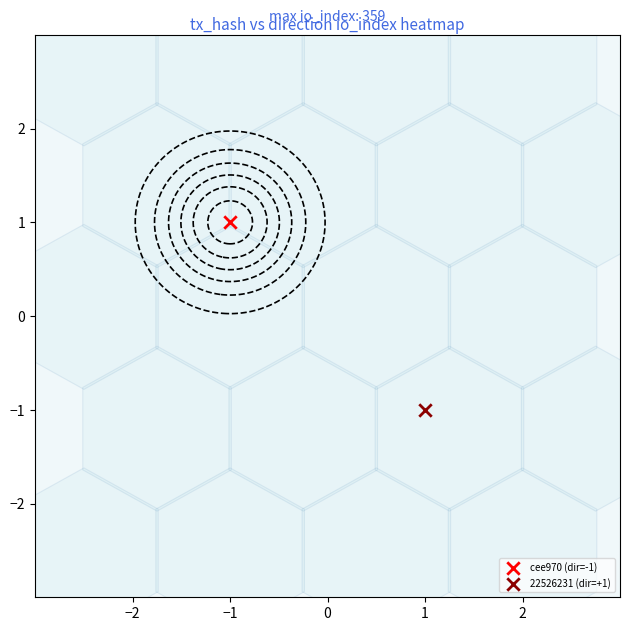

How many series are shown in this chart?

2